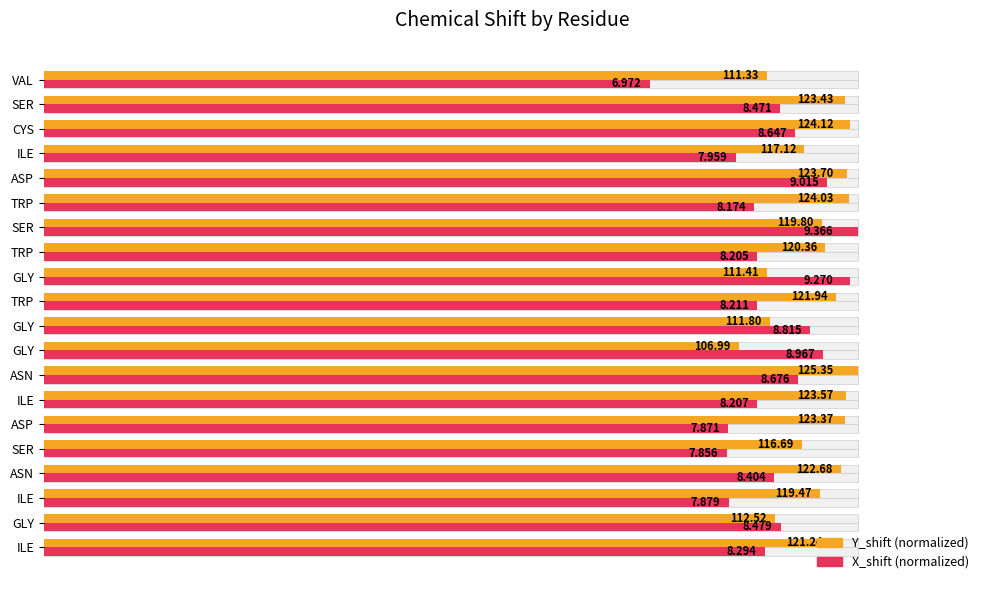

At ASN, list the series in order from smallest to largest.

X_shift (normalized), Y_shift (normalized)